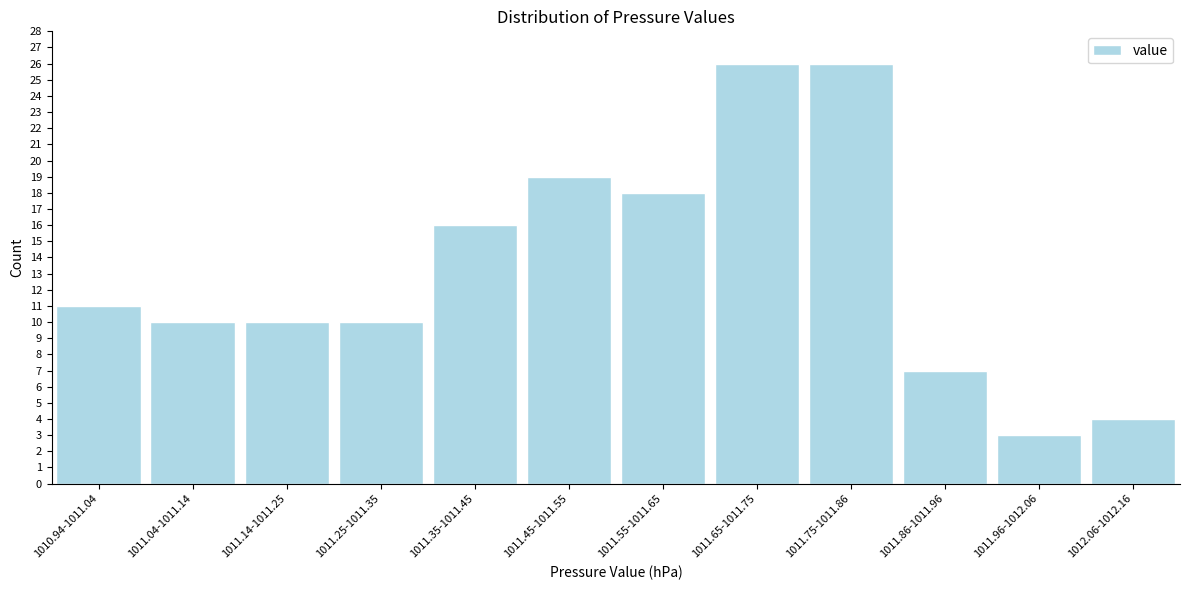

Reading right to left, transcribe all the data shown in this chart.

1012.06-1012.16=4	1011.96-1012.06=3	1011.86-1011.96=7	1011.75-1011.86=26	1011.65-1011.75=26	1011.55-1011.65=18	1011.45-1011.55=19	1011.35-1011.45=16	1011.25-1011.35=10	1011.14-1011.25=10	1011.04-1011.14=10	1010.94-1011.04=11